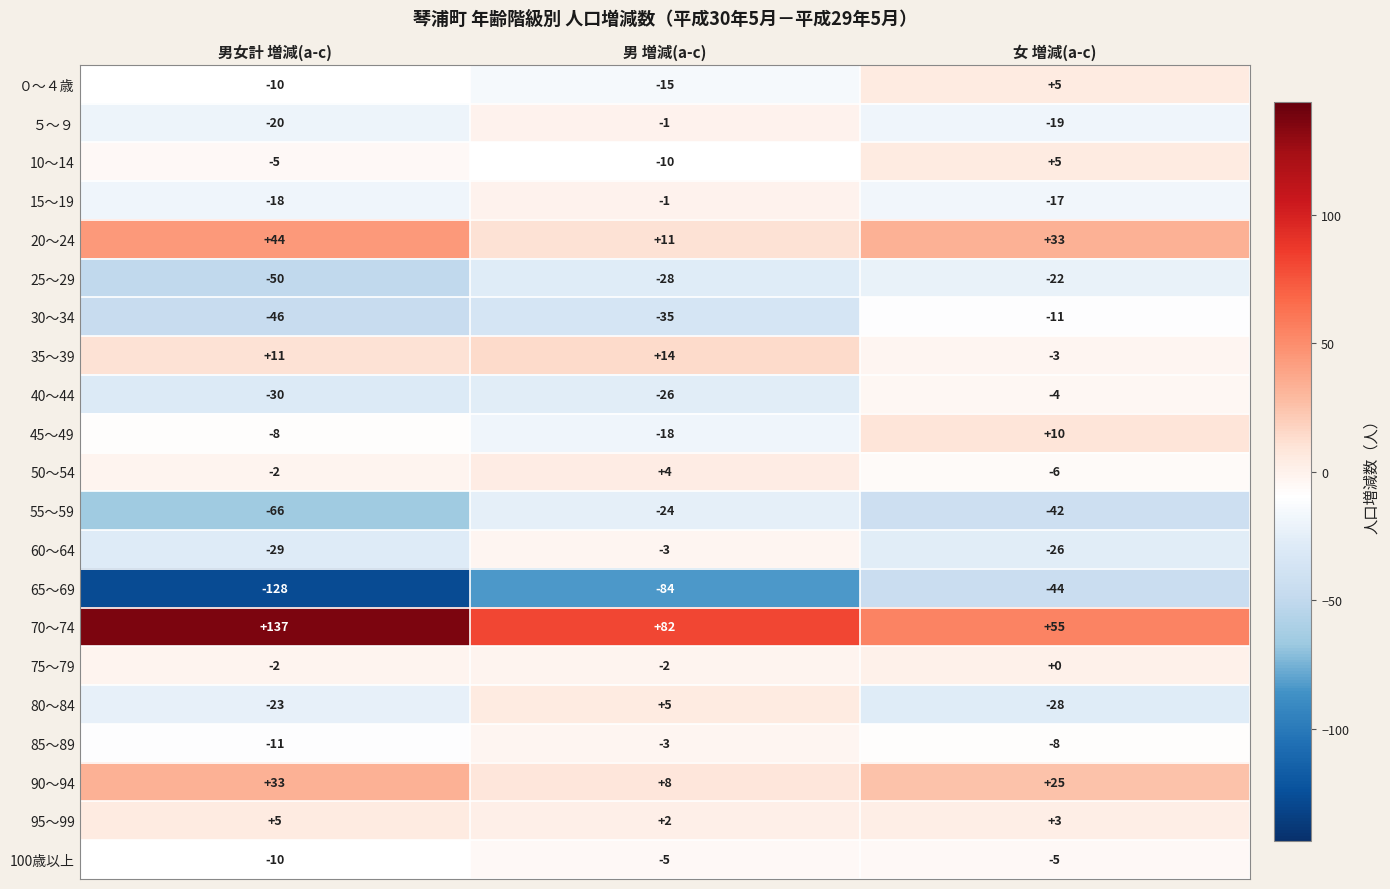

How many values in 45～49 are above zero?

1